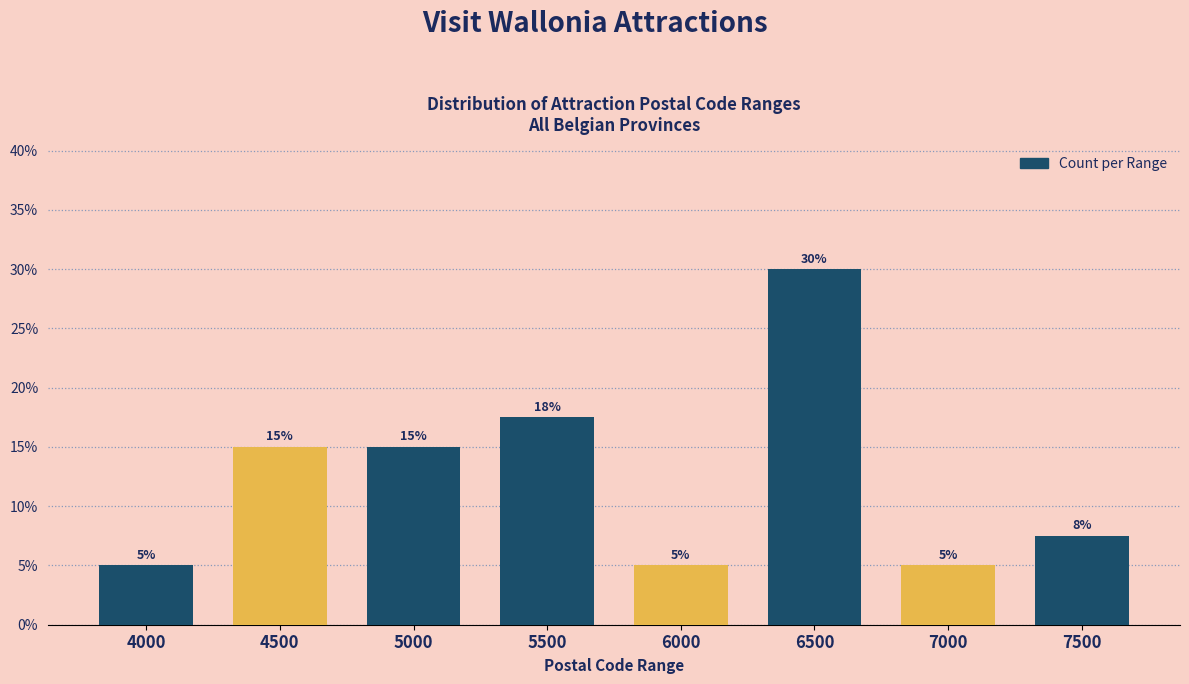

Read the value at 6000.

5.0